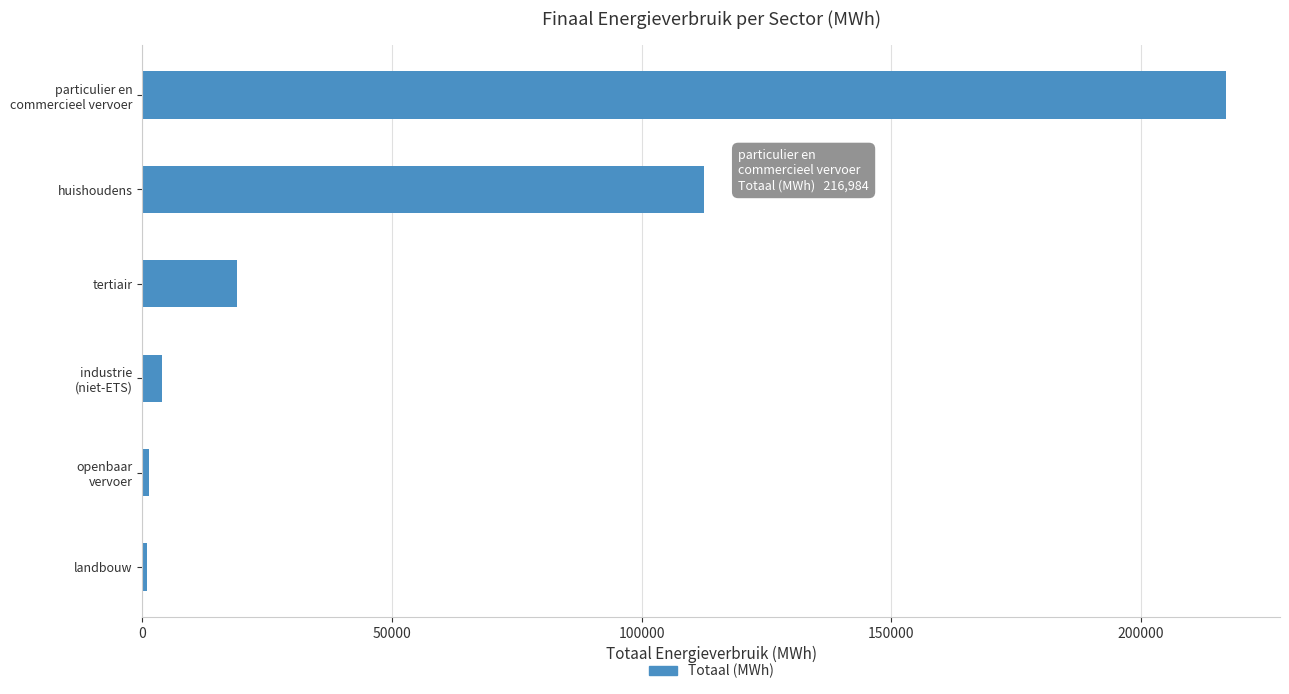

What is the sum of the values at tertiair and huishoudens?

131428.0